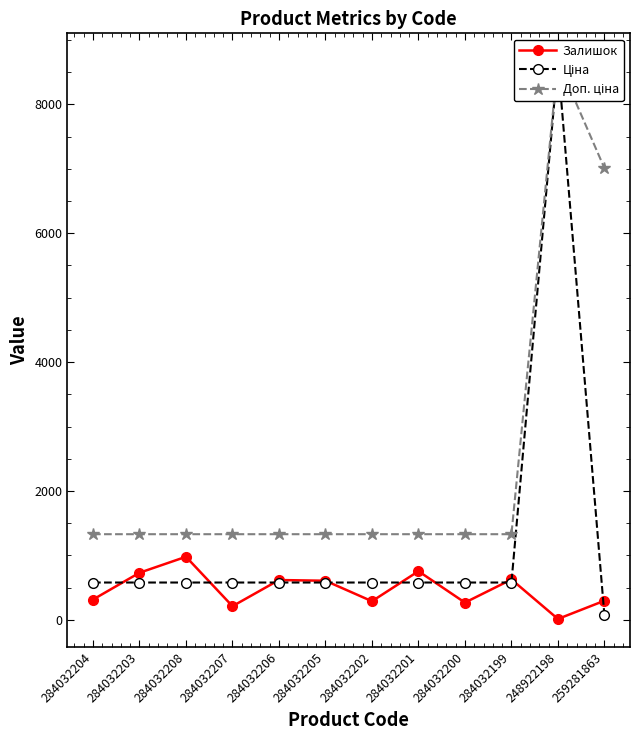

Reading left to right, transcribe all the data shown in this chart.

Залишок: 284032204=316.0	284032203=732.0	284032208=980.0	284032207=213.0	284032206=619.0	284032205=608.0	284032202=290.0	284032201=756.0	284032200=269.0	284032199=628.0	248922198=15.0	259281863=298.0
Ціна: 284032204=580.4	284032203=580.4	284032208=580.4	284032207=580.4	284032206=580.4	284032205=580.4	284032202=580.4	284032201=580.4	284032200=580.4	284032199=580.4	248922198=8669.7	259281863=70.1
Доп. ціна: 284032204=1330.3	284032203=1330.3	284032208=1330.3	284032207=1330.3	284032206=1330.3	284032205=1330.3	284032202=1330.3	284032201=1330.3	284032200=1330.3	284032199=1330.3	248922198=8669.7	259281863=7010.0